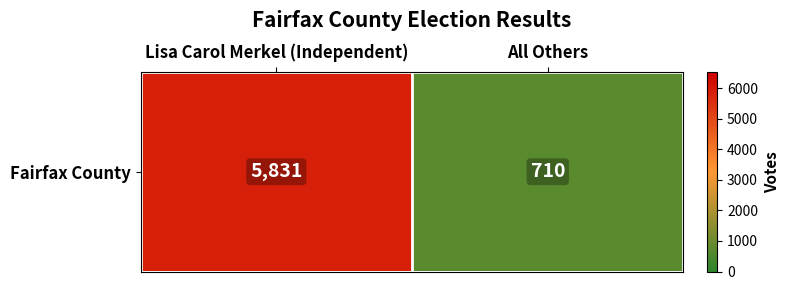

How many distinct data groups are displayed?

1